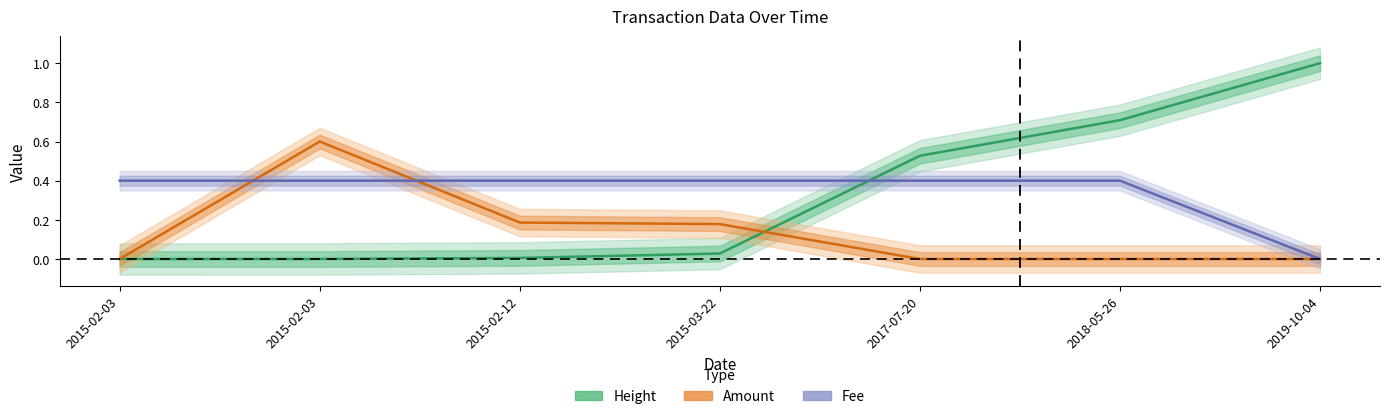

What is the label of the 7th point from the left?

2019-10-04